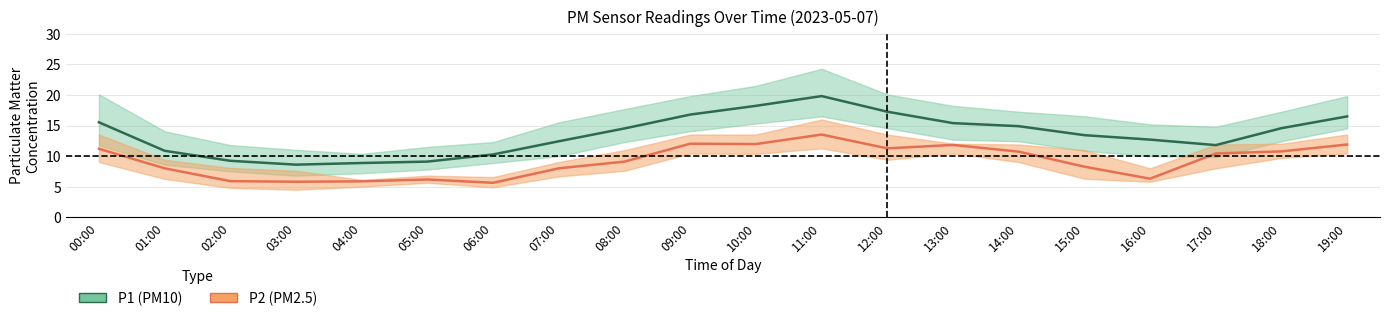

What value does the P1 (mean) series have at 18:00?

14.6